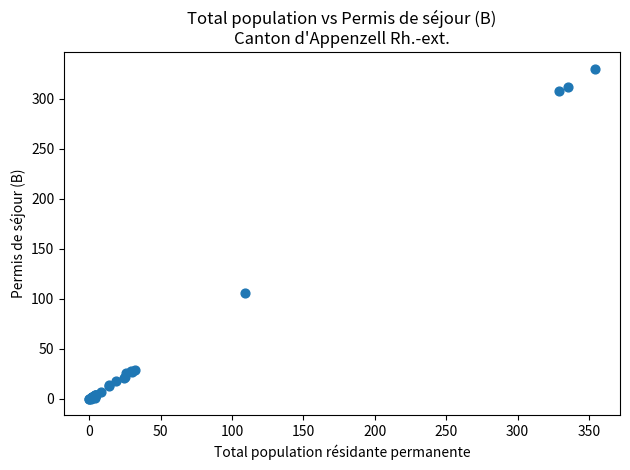

What Y value in the scatter plot is closest to 165?

106